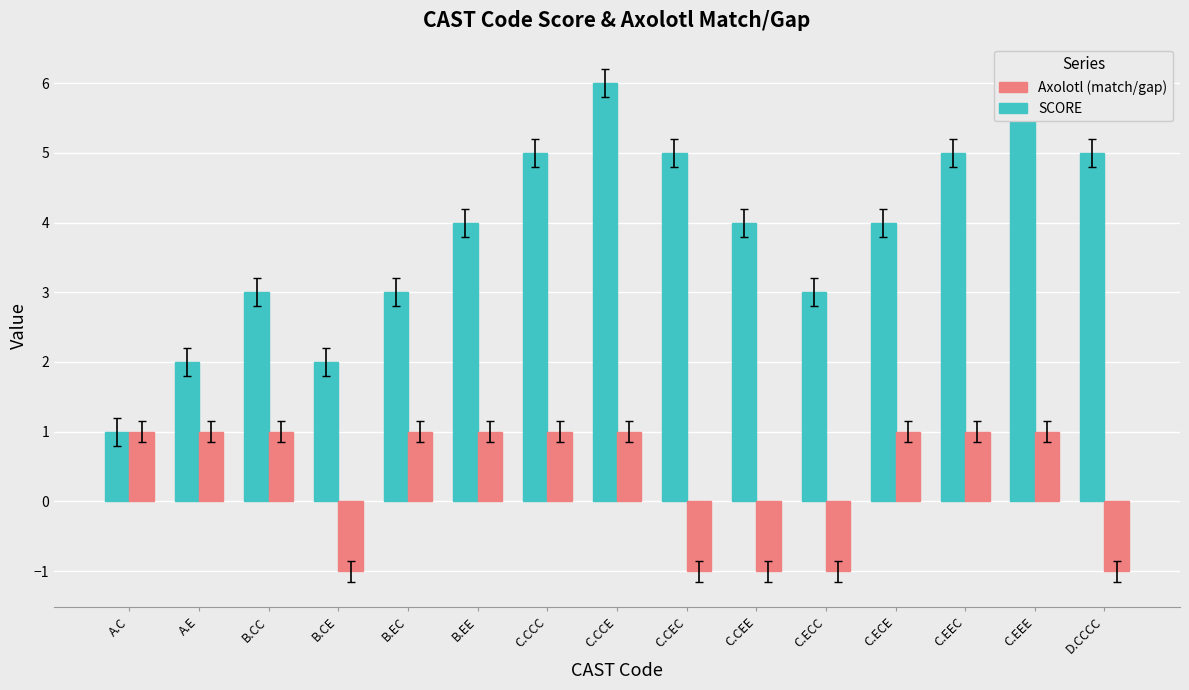

At which category is the sum across all series the highest?

C.CCE